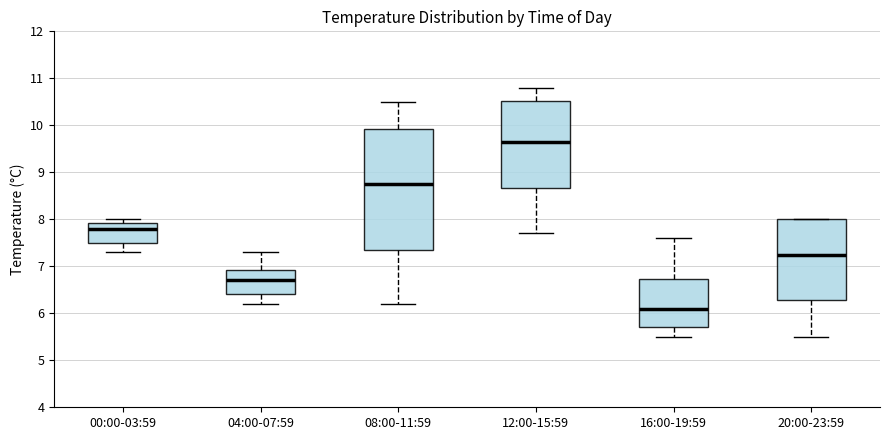

Reading left to right, read every box against the y-axis: the position of its median line, the range the box covers, and the ends of its whiskers. The values are not printed on the chart, so give them approximately, as read against the axis.

00:00-03:59: median 7.8, box 7.5 to 7.9, whiskers 7.3 to 8.0
04:00-07:59: median 6.7, box 6.4 to 6.9, whiskers 6.2 to 7.3
08:00-11:59: median 8.8, box 7.4 to 9.9, whiskers 6.2 to 10.5
12:00-15:59: median 9.7, box 8.7 to 10.5, whiskers 7.7 to 10.8
16:00-19:59: median 6.1, box 5.7 to 6.7, whiskers 5.5 to 7.6
20:00-23:59: median 7.3, box 6.3 to 8.0, whiskers 5.5 to 8.0